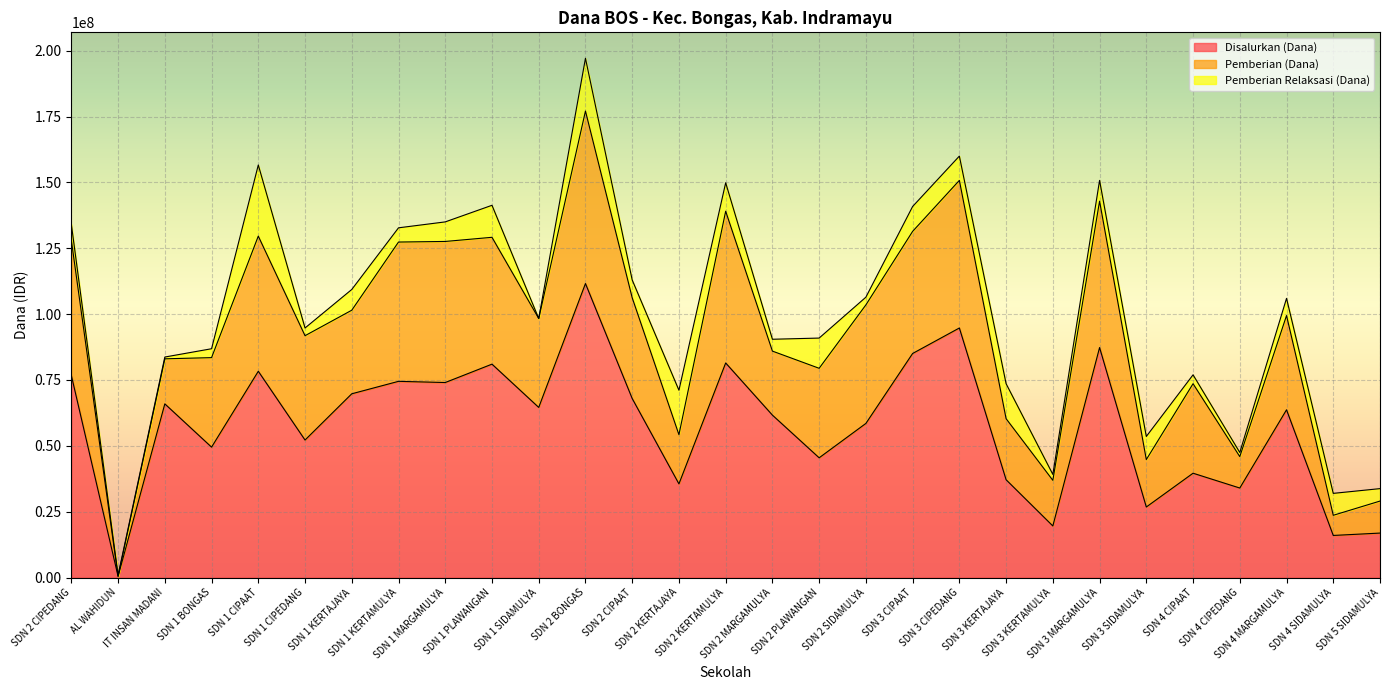

What is the sum of the Pemberian (Dana) values at SDN 3 CIPAAT and SDN 3 MARGAMULYA?

101925000